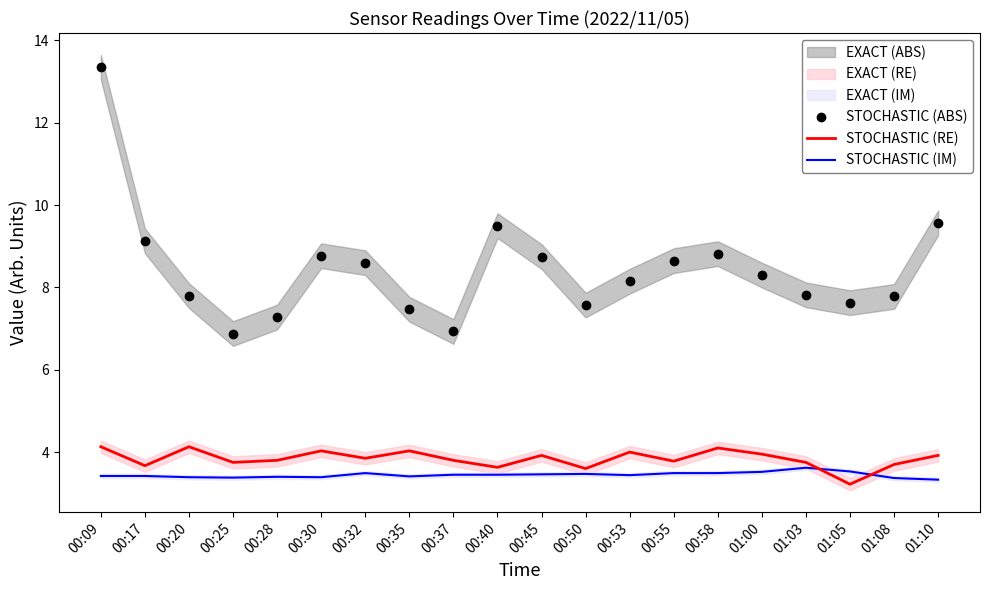

What is the label of the 4th point from the left?

00:25